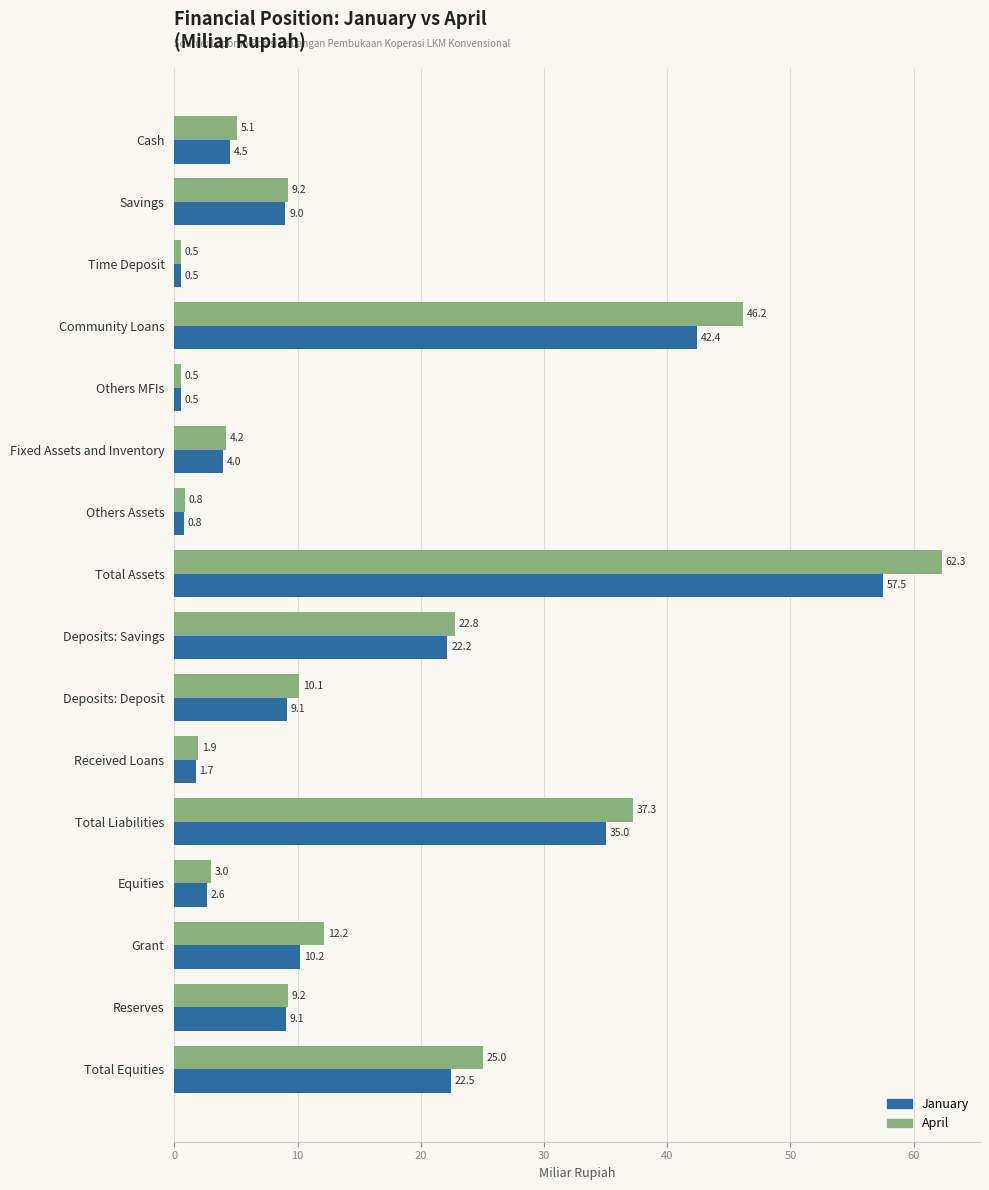

At which category is the sum across all series the highest?

Total Assets